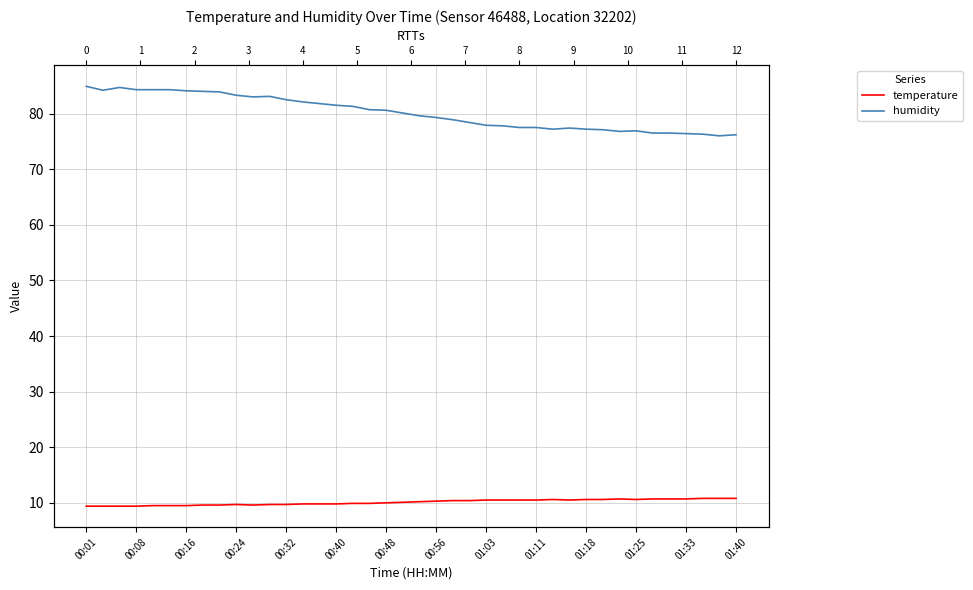

Reading left to right, transcribe all the data shown in this chart.

temperature: 9.4	9.4	9.4	9.4	9.5	9.5	9.5	9.6	9.6	9.7	9.6	9.7	9.7	9.8	9.8	9.8	9.9	9.9	10.0	10.1	10.2	10.3	10.4	10.4	10.5	10.5	10.5	10.5	10.6	10.5	10.6	10.6	10.7	10.6	10.7	10.7	10.7	10.8	10.8	10.8
humidity: 84.9	84.2	84.7	84.3	84.3	84.3	84.1	84.0	83.9	83.3	83.0	83.1	82.5	82.1	81.8	81.5	81.3	80.7	80.6	80.1	79.6	79.3	78.9	78.4	77.9	77.8	77.5	77.5	77.2	77.4	77.2	77.1	76.8	76.9	76.5	76.5	76.4	76.3	76.0	76.2